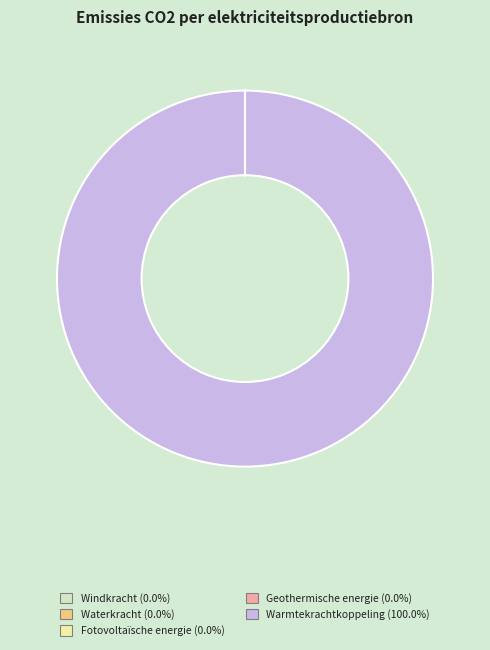

What is the majority slice?

Warmtekrachtkoppeling